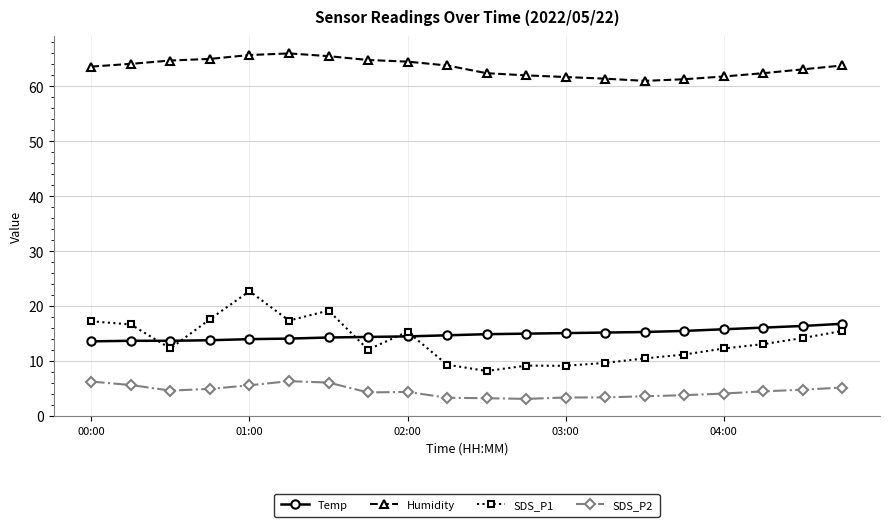

What are all the series names shown in the legend?

Temp, Humidity, SDS_P1, SDS_P2